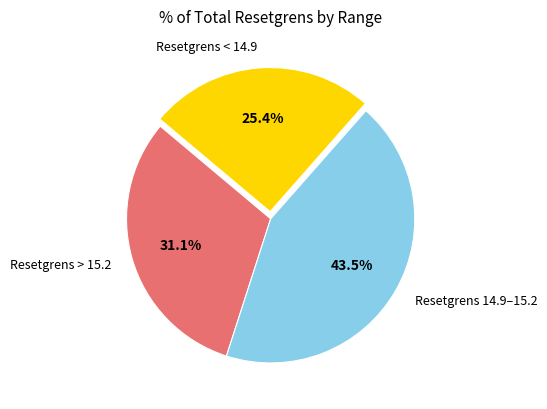

What is the largest slice in the pie chart?

Resetgrens 14.9–15.2